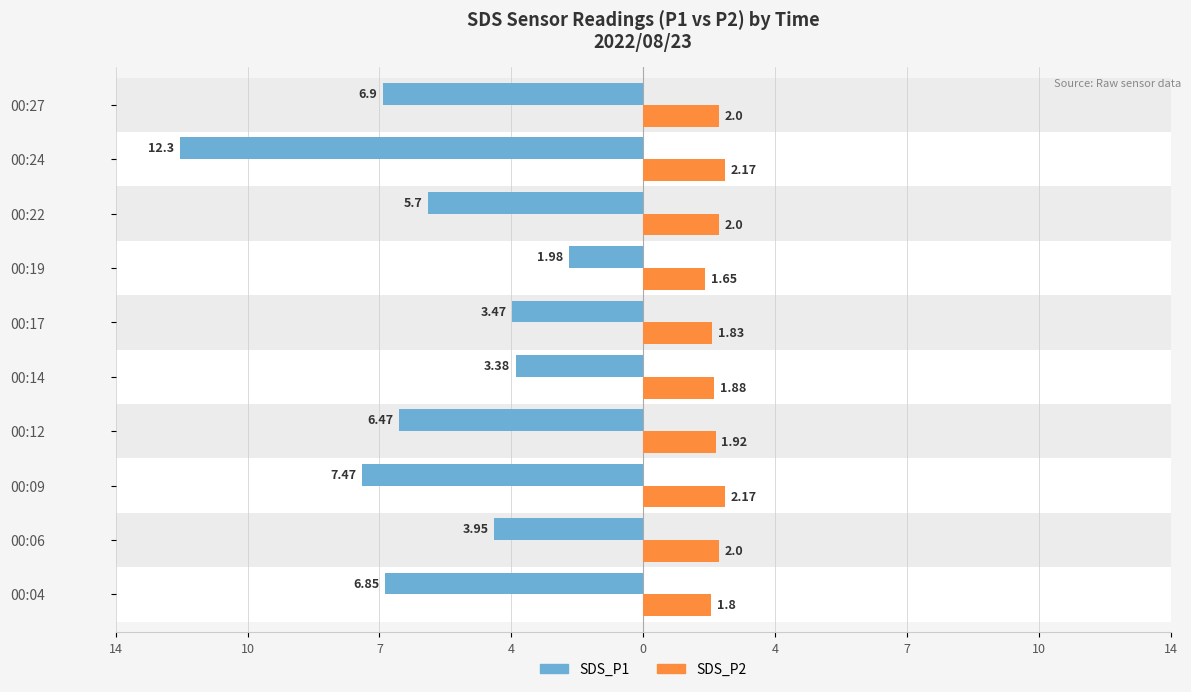

Reading right to left, list all the values displayed in this chart.

SDS_P1: -6.9	-12.3	-5.7	-2.0	-3.5	-3.4	-6.5	-7.5	-4.0	-6.8
SDS_P2: 2.0	2.2	2.0	1.6	1.8	1.9	1.9	2.2	2.0	1.8